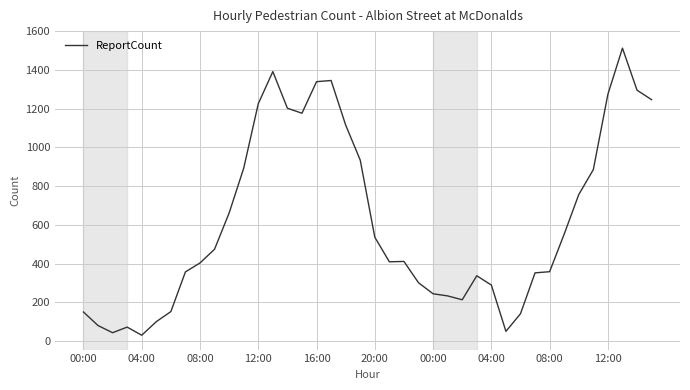

What is the maximum value shown in the chart?

1512